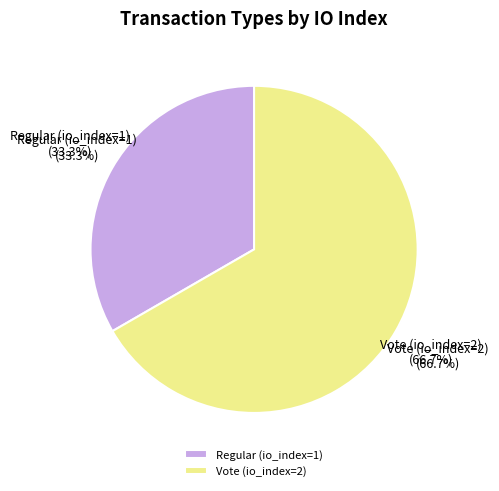

What percentage is the Vote (io_index=2) slice, to the nearest percent?

67%